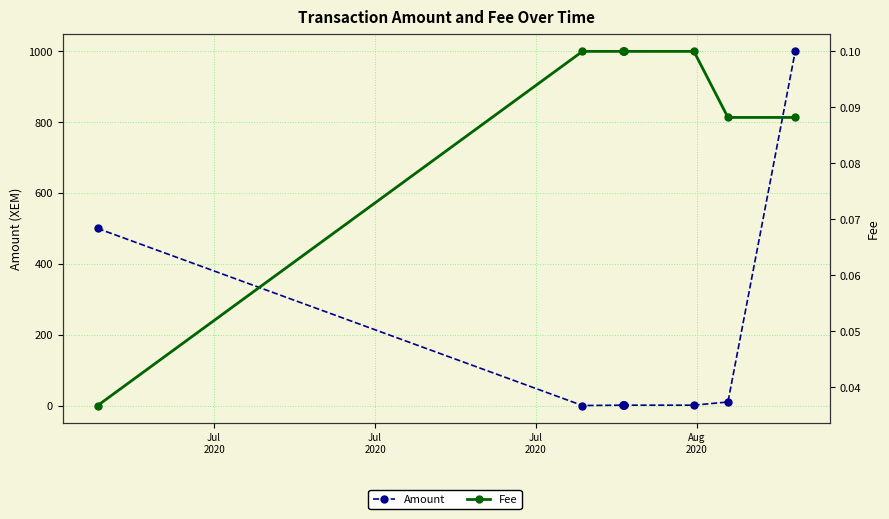

Between Jul
2020 and Jul
2020, which is larger?

Jul
2020